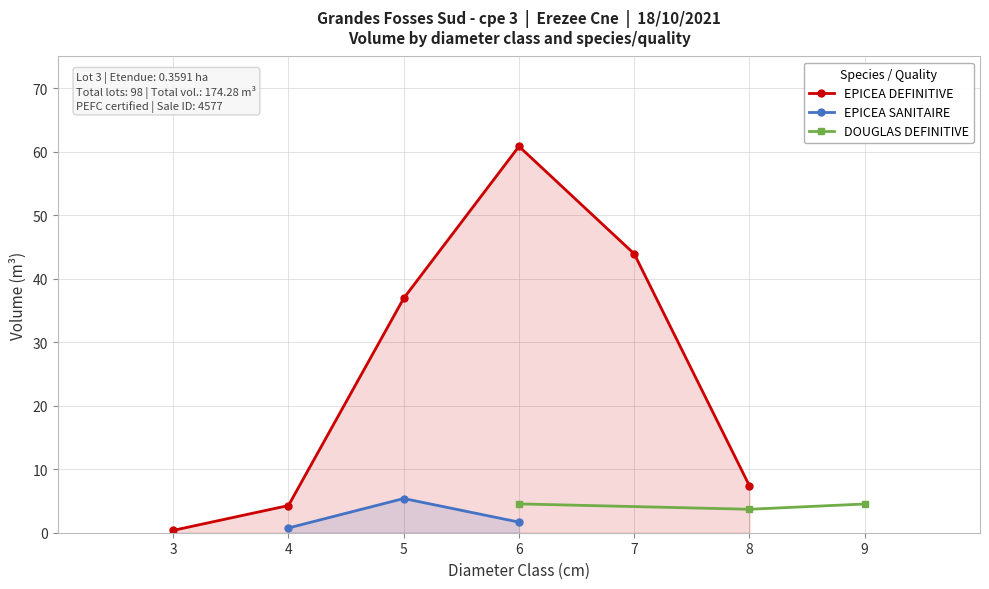

Is it true that EPICEA DEFINITIVE equals 7.4 at 8?

True